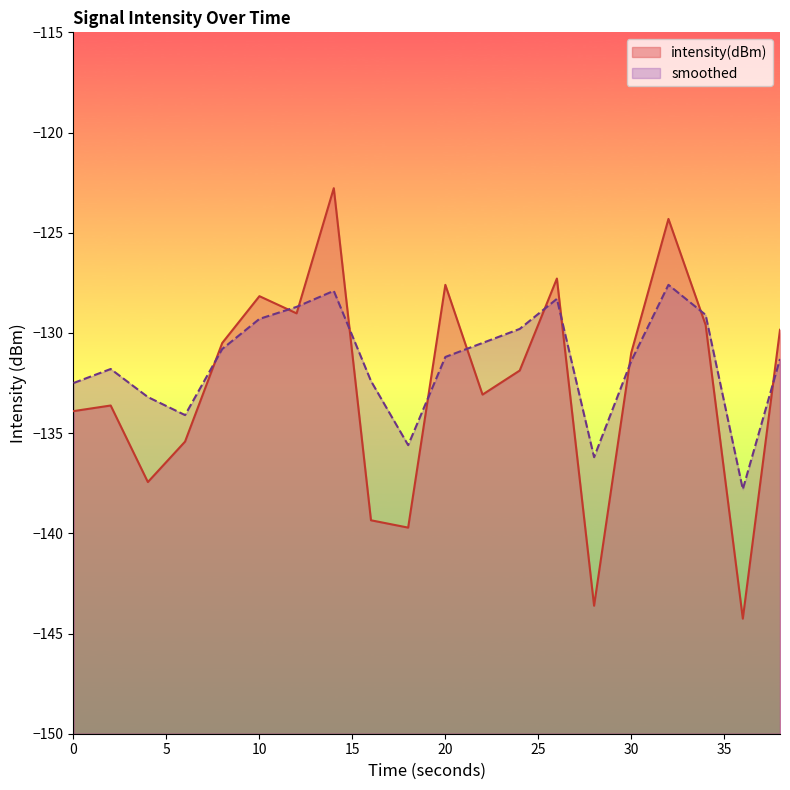

List the series in order of their overall mean, highest first.

smoothed, intensity(dBm)